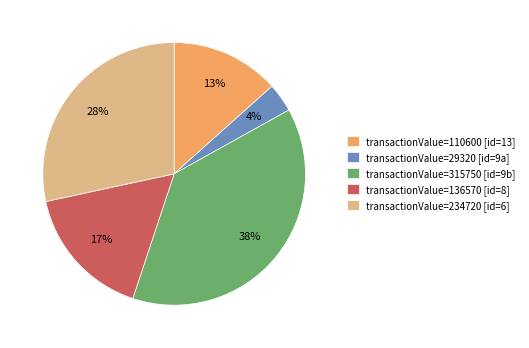

Which category has the biggest portion of the pie?

transactionValue=315750 [id=9b]